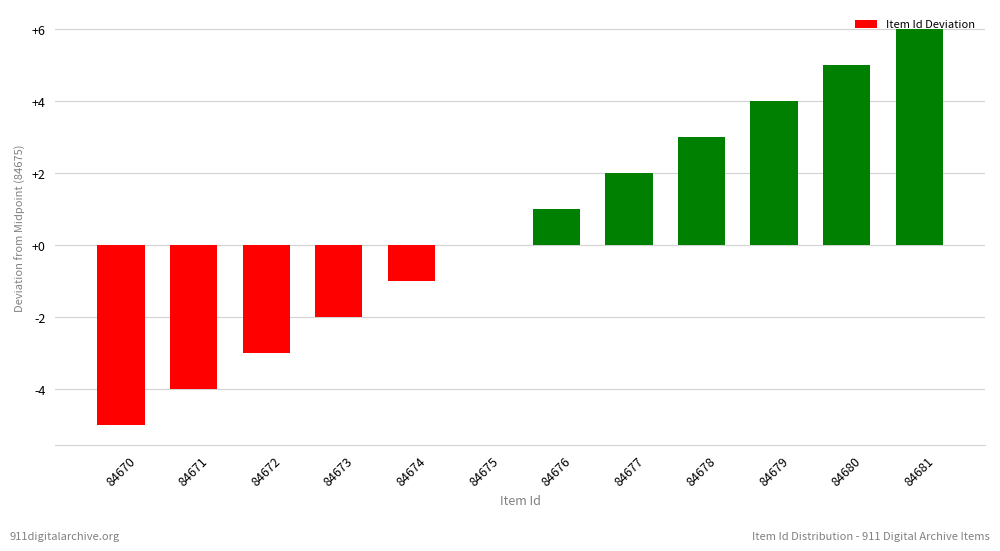

Reading left to right, transcribe all the data shown in this chart.

-5	-4	-3	-2	-1	0	1	2	3	4	5	6